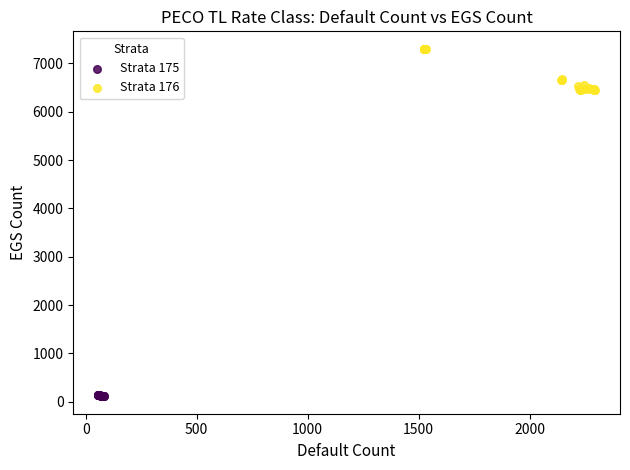

What are all the series names shown in the legend?

Strata 175, Strata 176